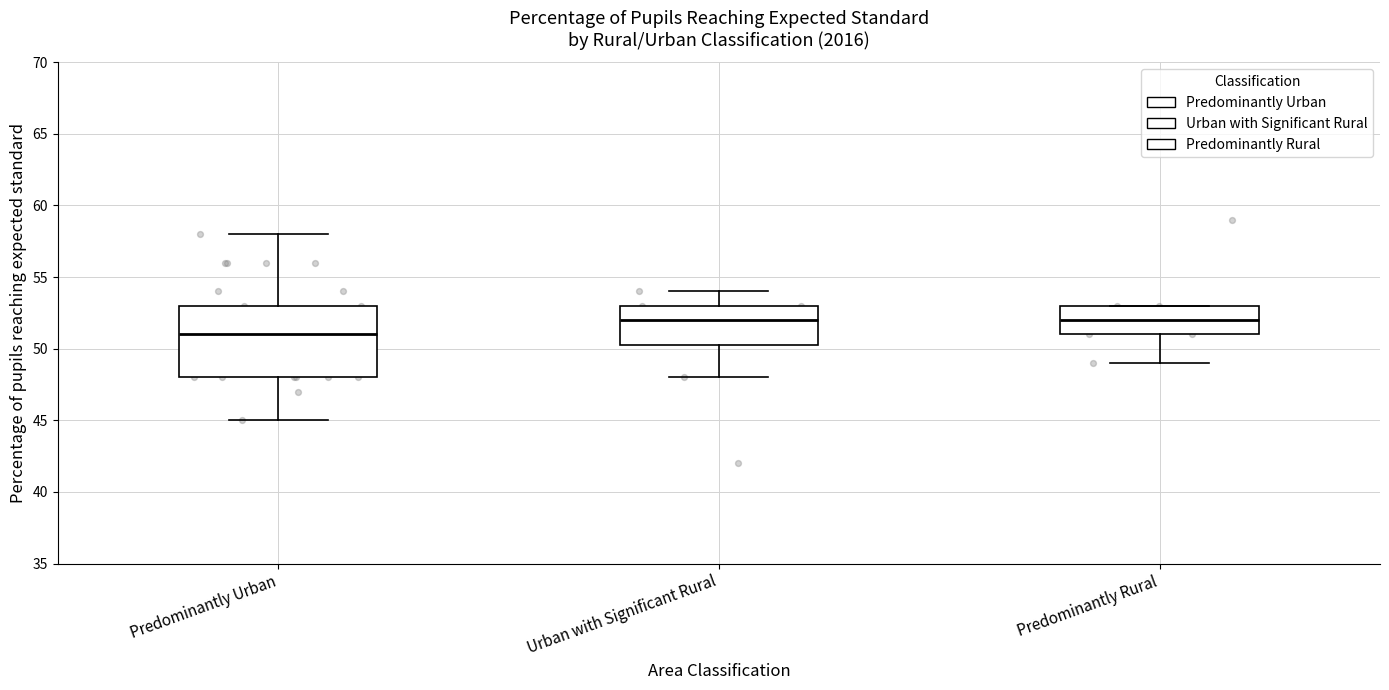

Reading left to right, transcribe this box plot: for each box, give where its median line is, the range the box spans, and where its two whiskers end, as read against the y-axis. The values are not printed on the chart, so give them approximately, as read against the axis.

Predominantly Urban: median 51.0, box 48.0 to 53.0, whiskers 45.0 to 58.0
Urban with Significant Rural: median 52.0, box 50.5 to 53.0, whiskers 48.0 to 54.0
Predominantly Rural: median 52.0, box 51.0 to 53.0, whiskers 49.0 to 53.0